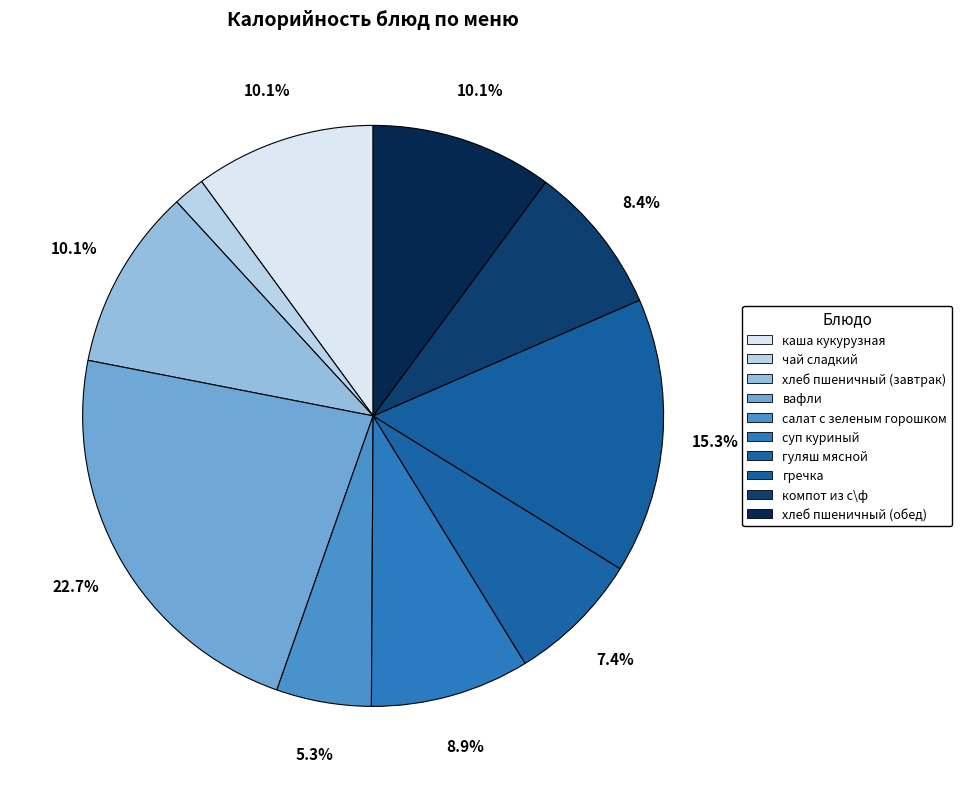

How much of the chart is everything except суп куриный?

91.1%